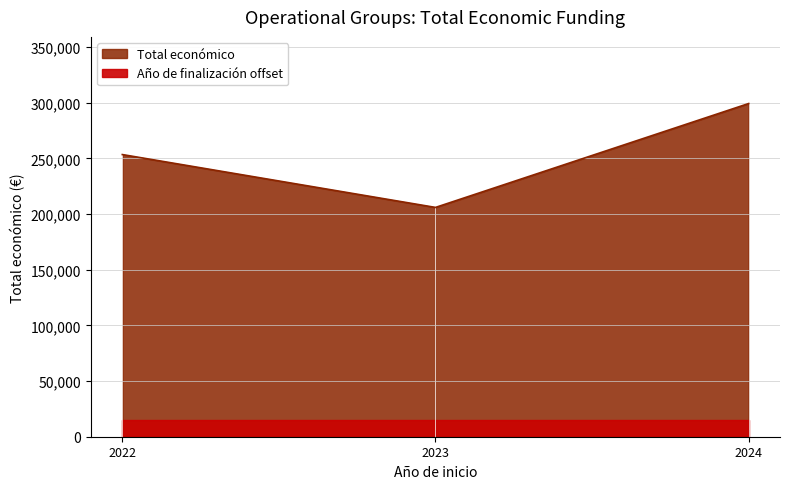

Where does the data first go above 253495?

2024